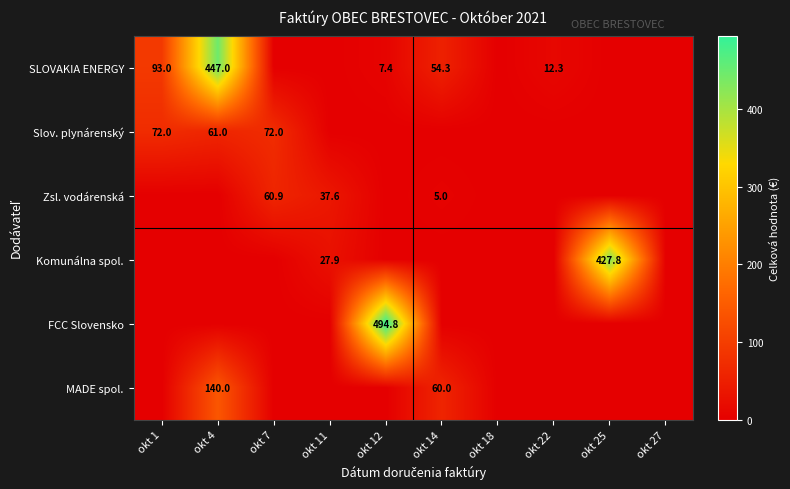

The FCC Slovensko series shows 494.8 at okt 12. True or false?

True